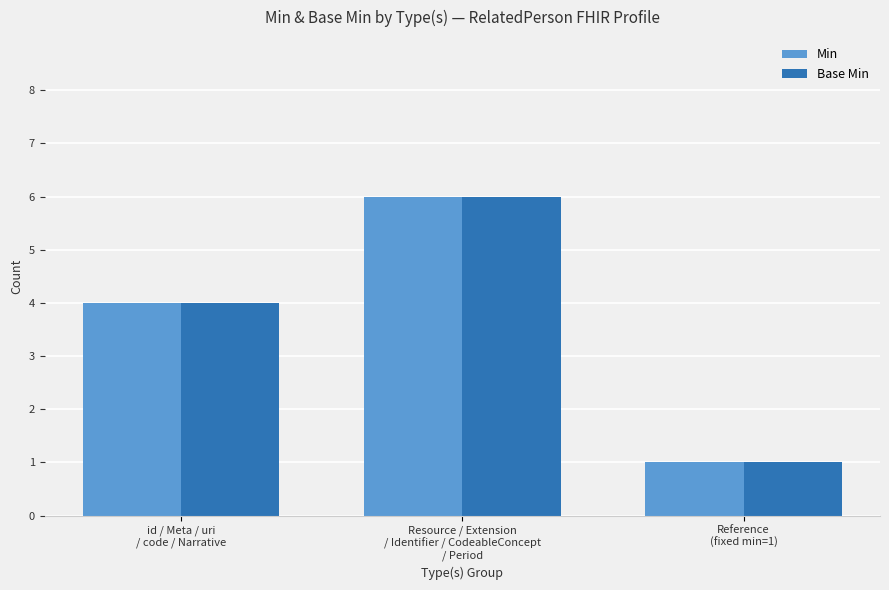

What is the highest value of the Base Min series?

6